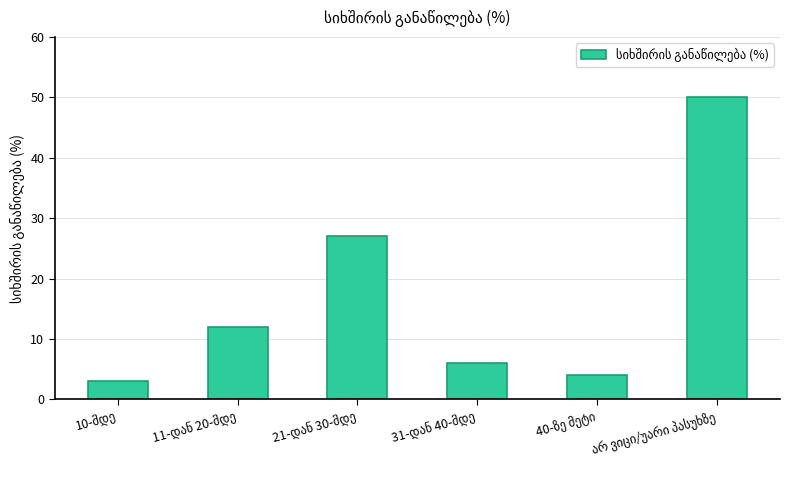

What is the maximum value shown in the chart?

50